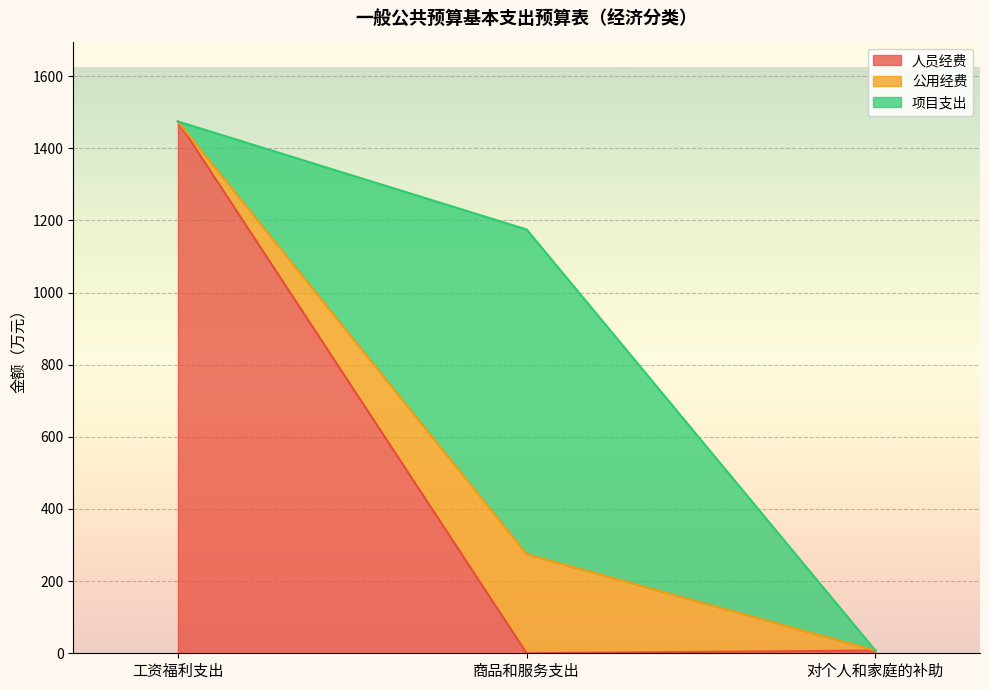

What is the label of the 1st point from the right?

对个人和家庭的补助